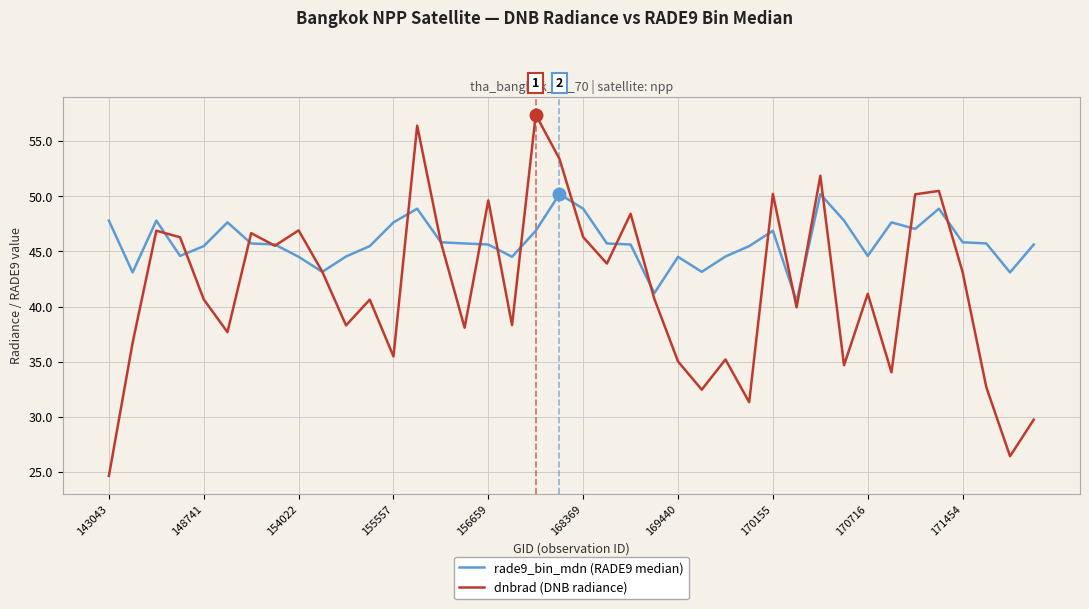

What is the maximum value shown in the chart?

57.4